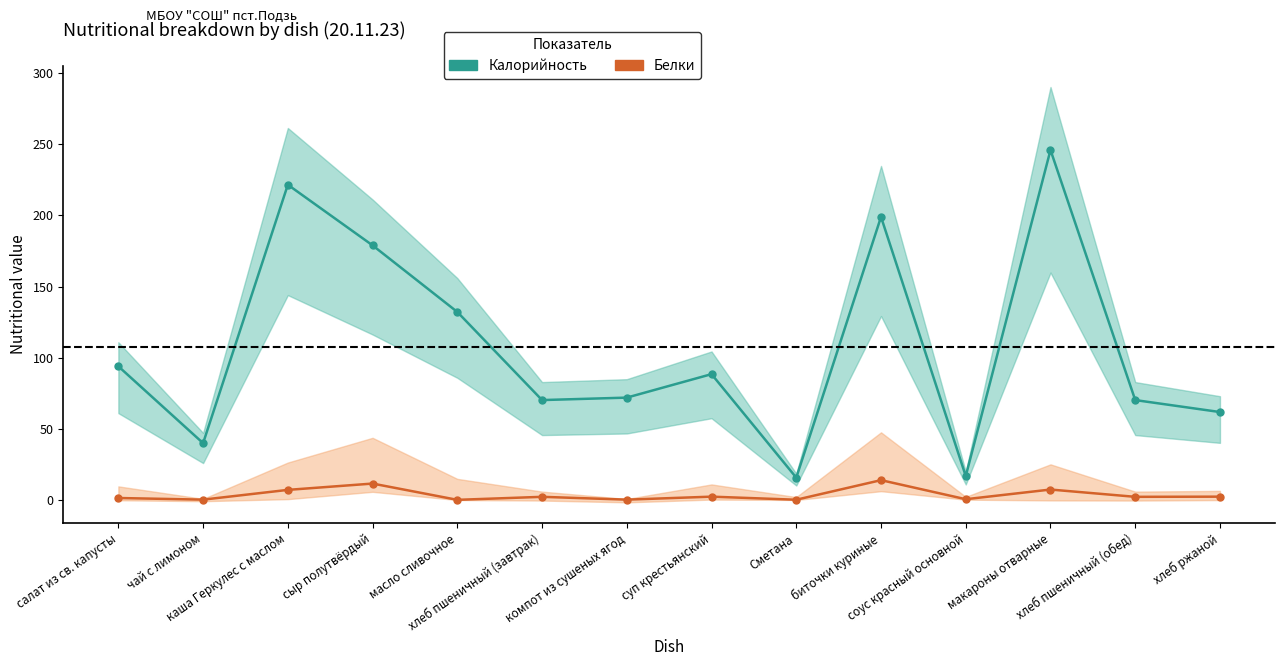

Which label corresponds to the smallest value in the chart?

масло сливочное